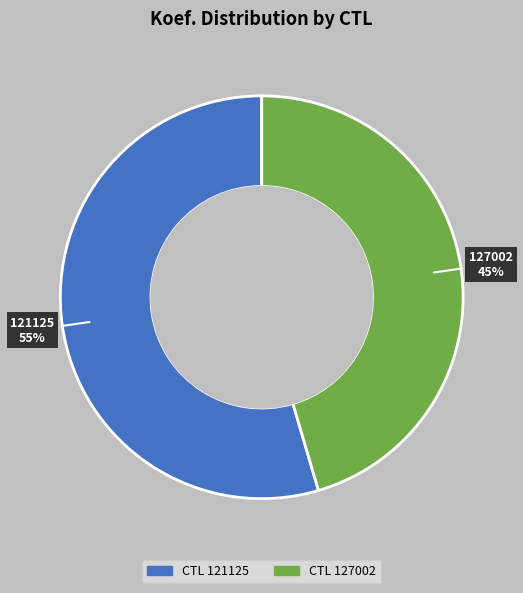

Which category accounts for the majority?

121125